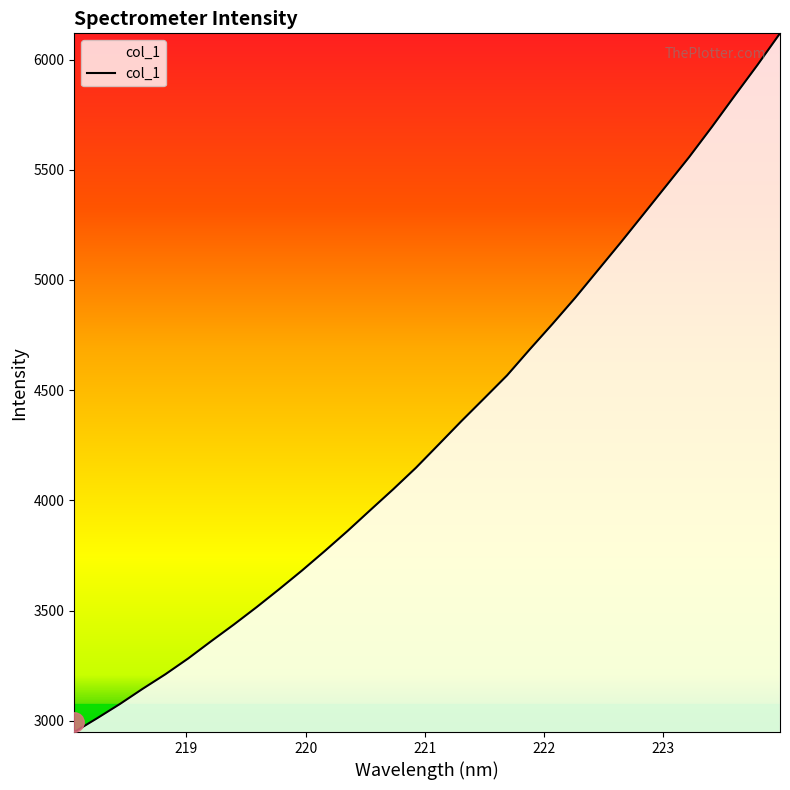

What is the maximum value shown in the chart?

6119.0